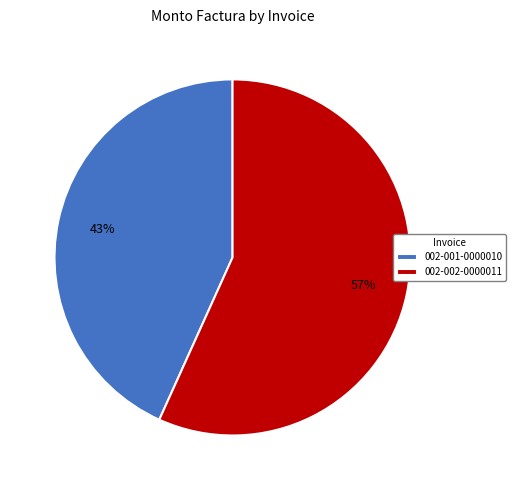

Which slice is the largest?

002-002-0000011